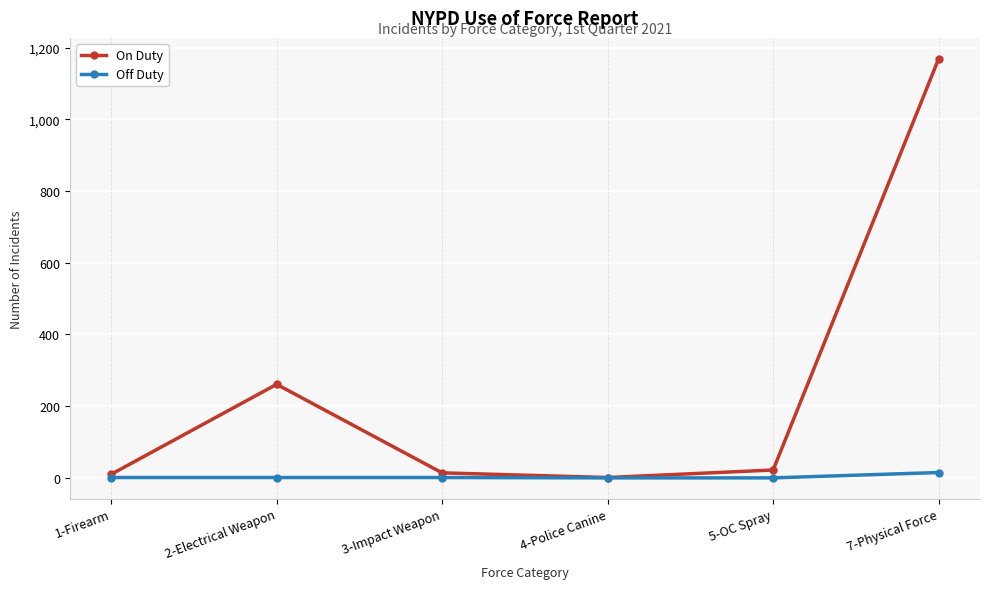

Count the number of data series in this chart.

2